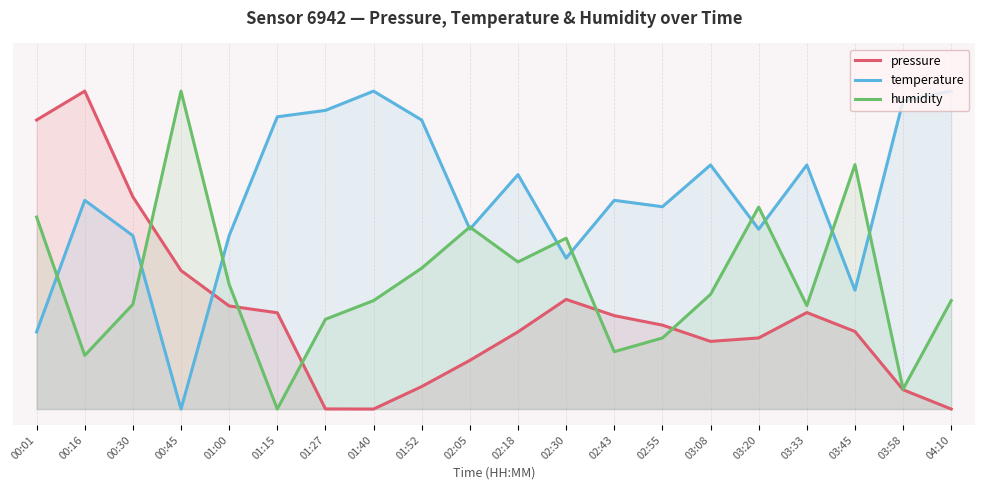

What value does the humidity series have at 01:00?

0.4